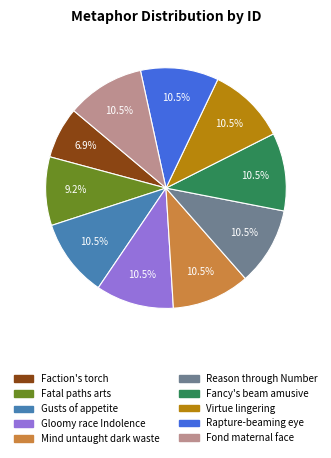

How many segments does this pie chart have?

10